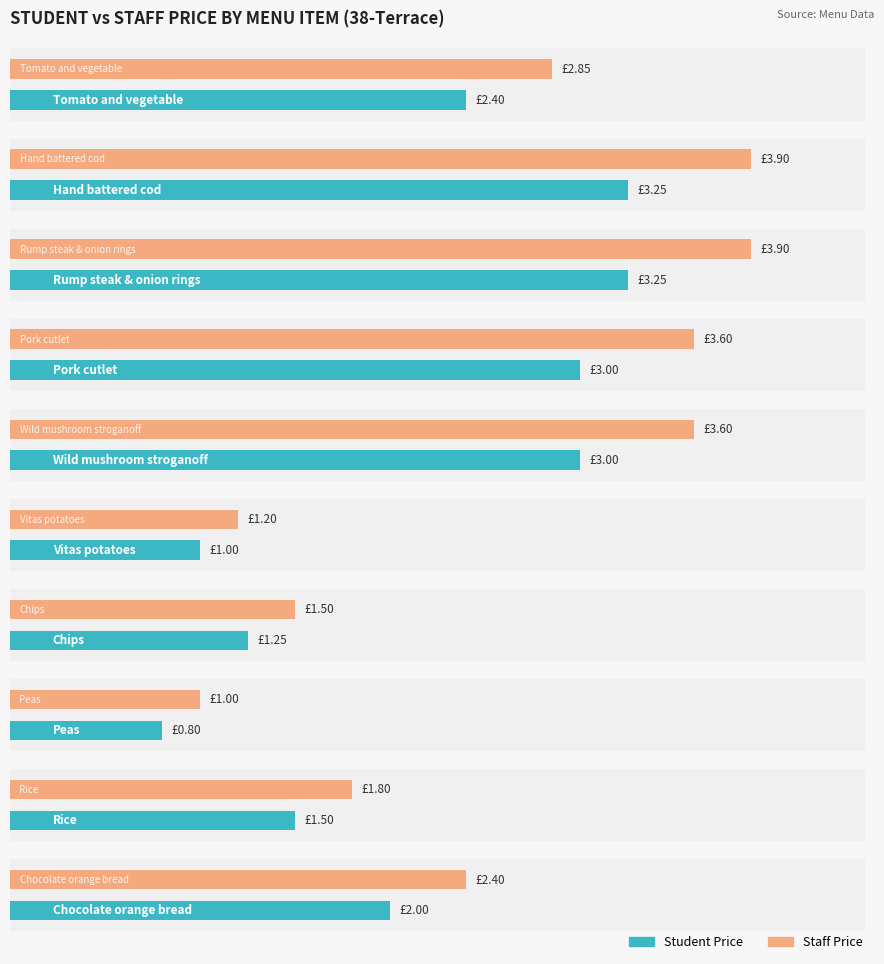

Rank the series at Rice from lowest to highest value.

Student Price, Staff Price